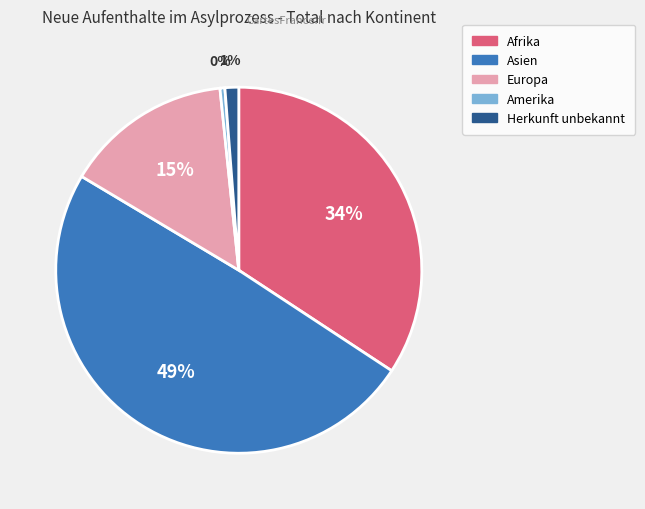

Is there any slice that represents more than half of the pie?

No